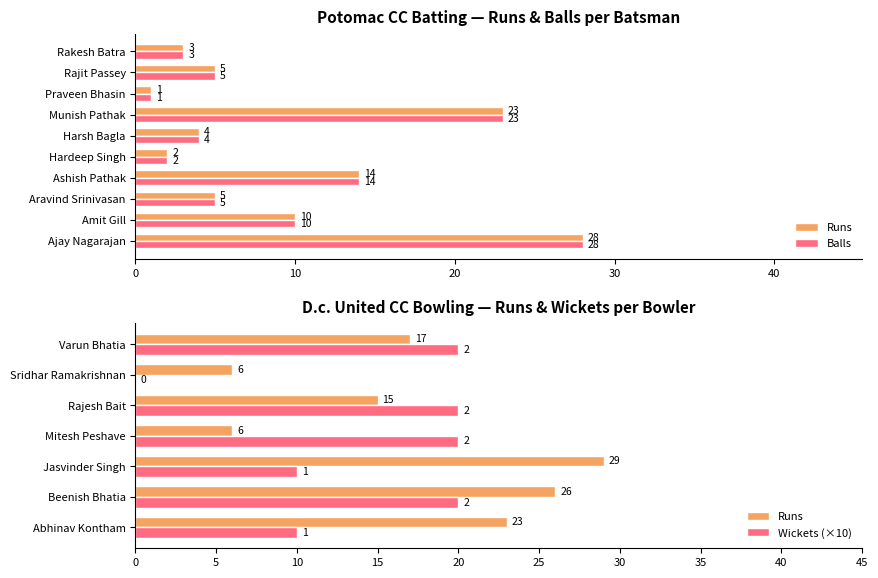

What is the difference between the maximum and second lowest values in the Balls series?

26